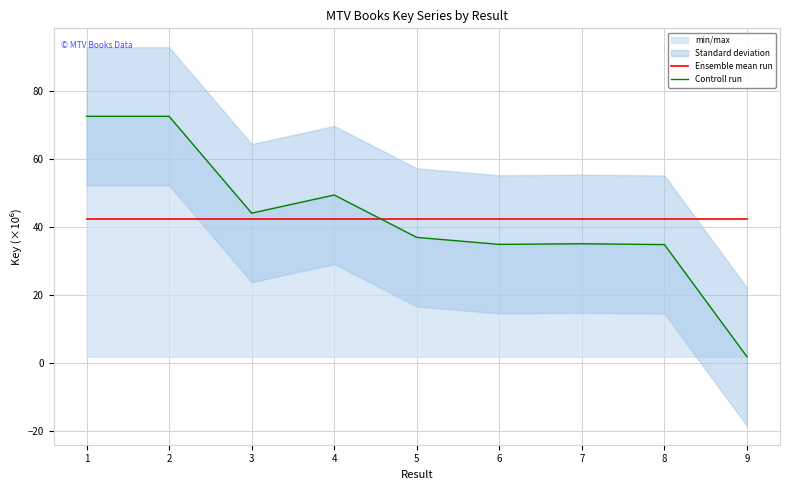

Where is the first local minimum for Controll run?

3